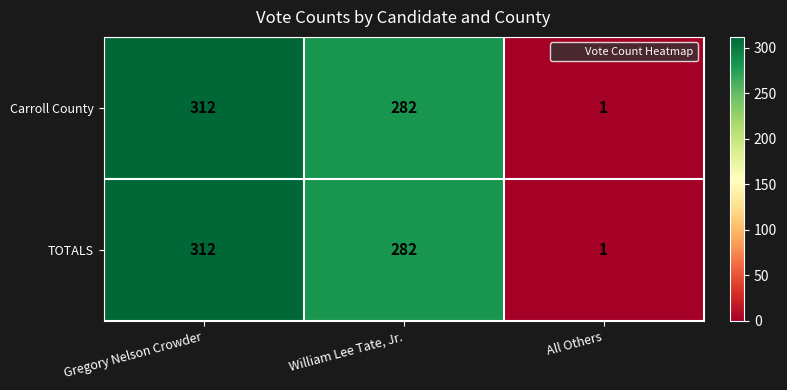

True or false: TOTALS has a value of 282 at William Lee Tate, Jr..

True